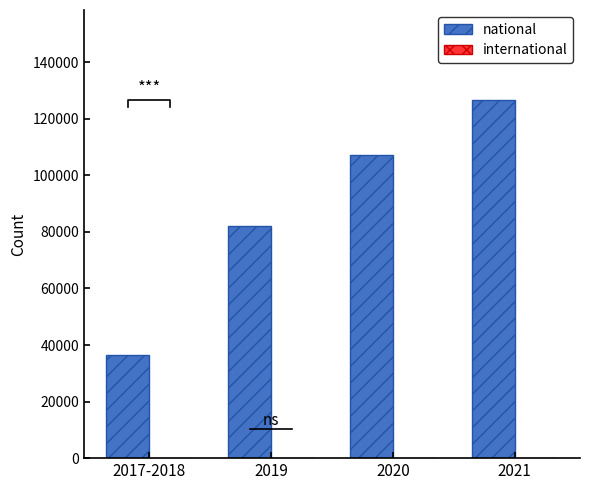

Is the value of international at 2021 greater than the value of national at 2020?

No